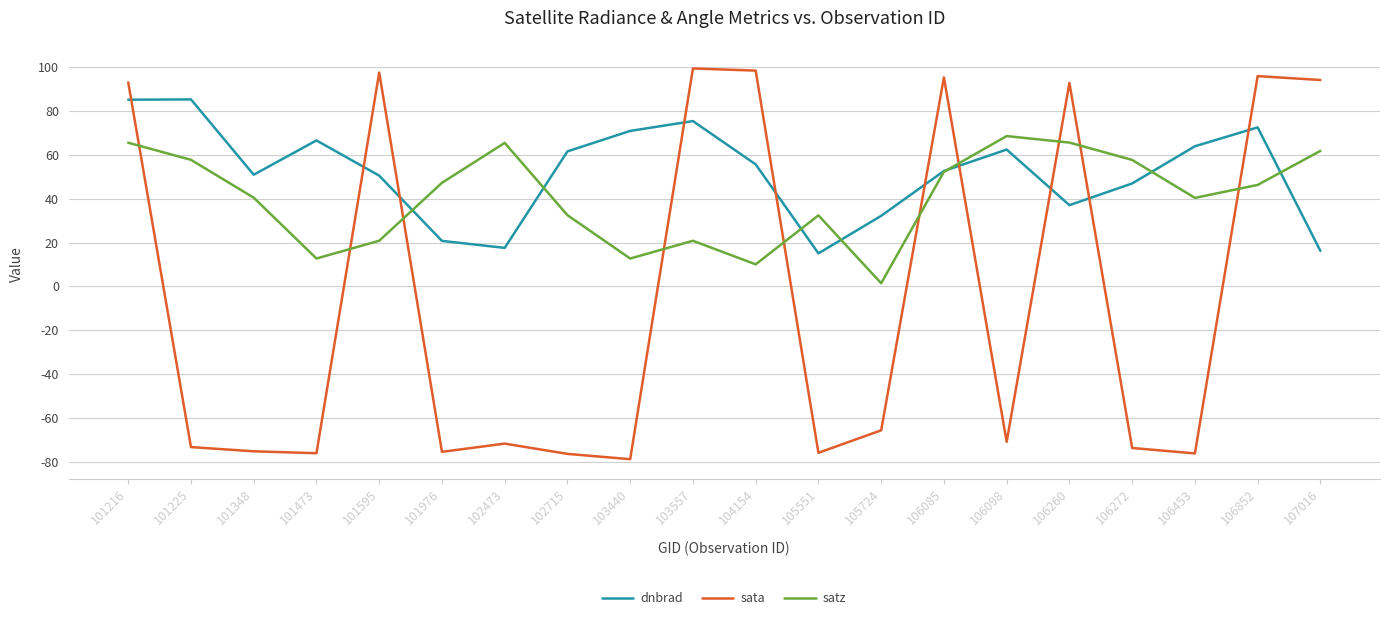

The value of dnbrad at 106453 is 94.1. True or false?

False